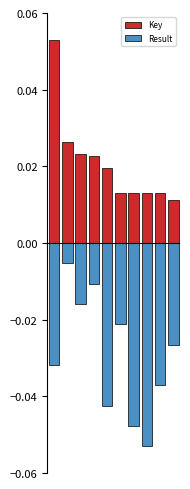

Reading right to left, what are all the values shown in this chart?

Key: 9=0.0	8=0.0	7=0.0	6=0.0	5=0.0	4=0.0	3=0.0	2=0.0	1=0.0	0=0.1
Result: 9=-0.0	8=-0.0	7=-0.1	6=-0.0	5=-0.0	4=-0.0	3=-0.0	2=-0.0	1=-0.0	0=-0.0